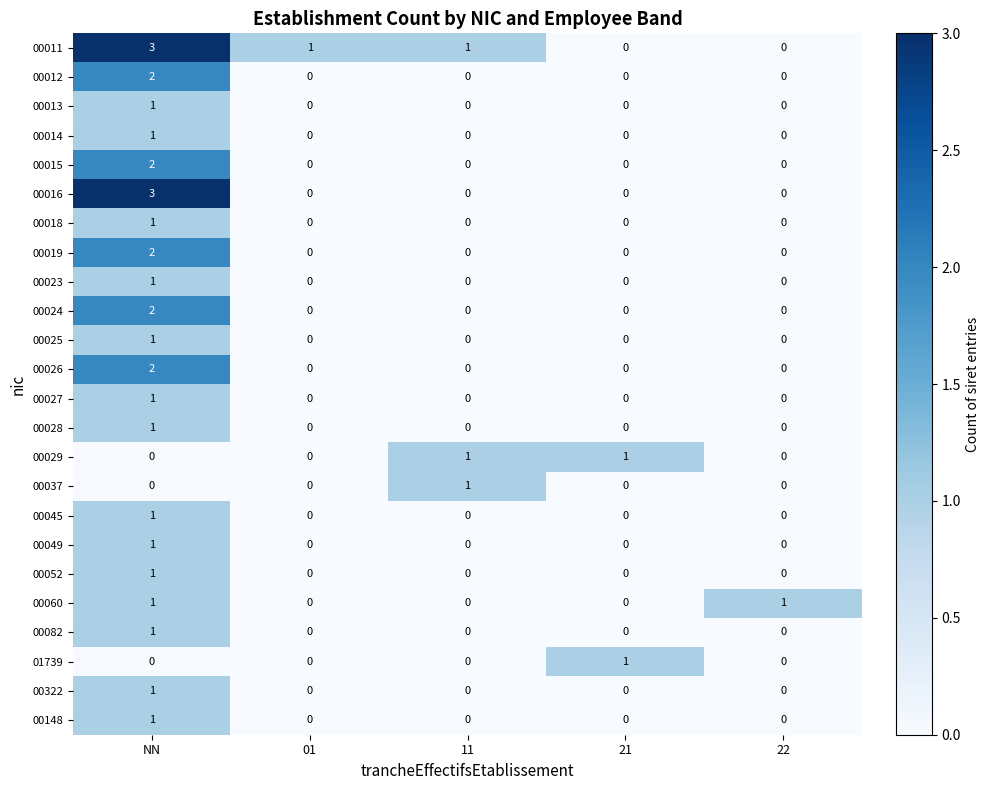

Count the 00029 values in the range 0 to 1.

5